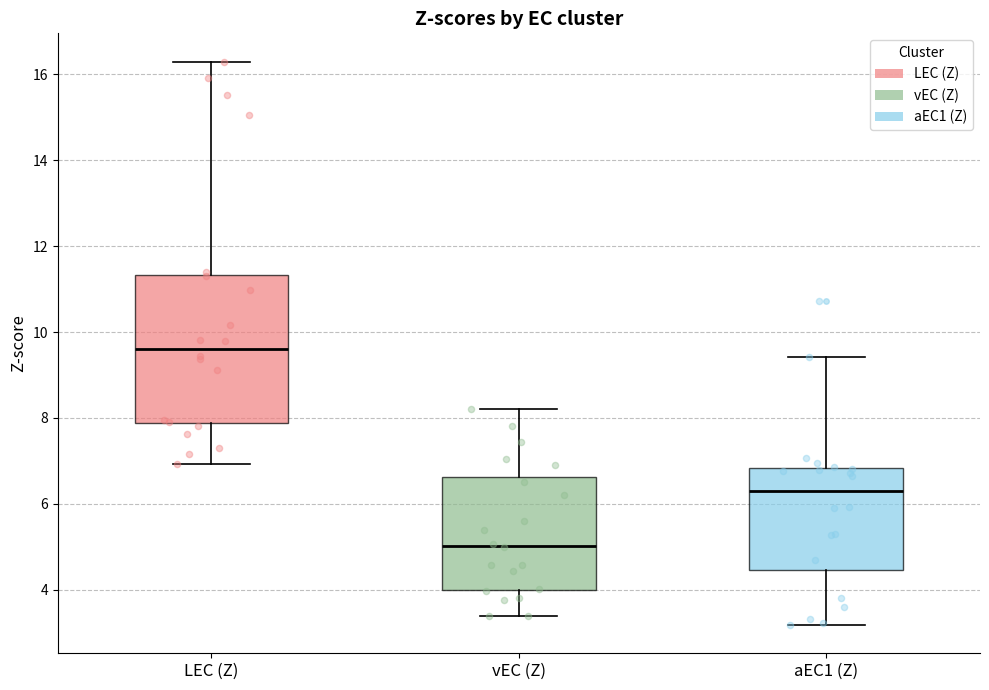

Which box is the tallest, from its lower edge to its upper edge?

LEC (Z)